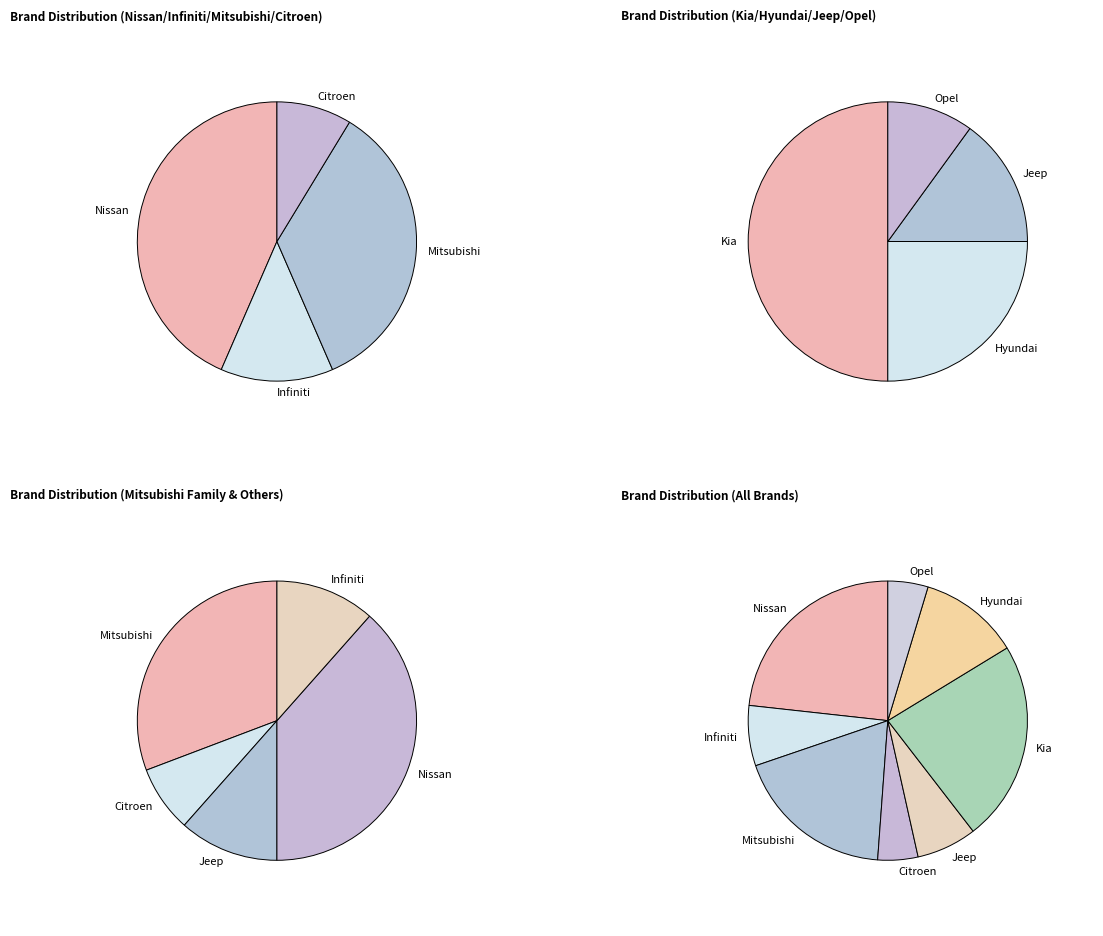

What percentage is the Nissan slice, to the nearest percent?

23%